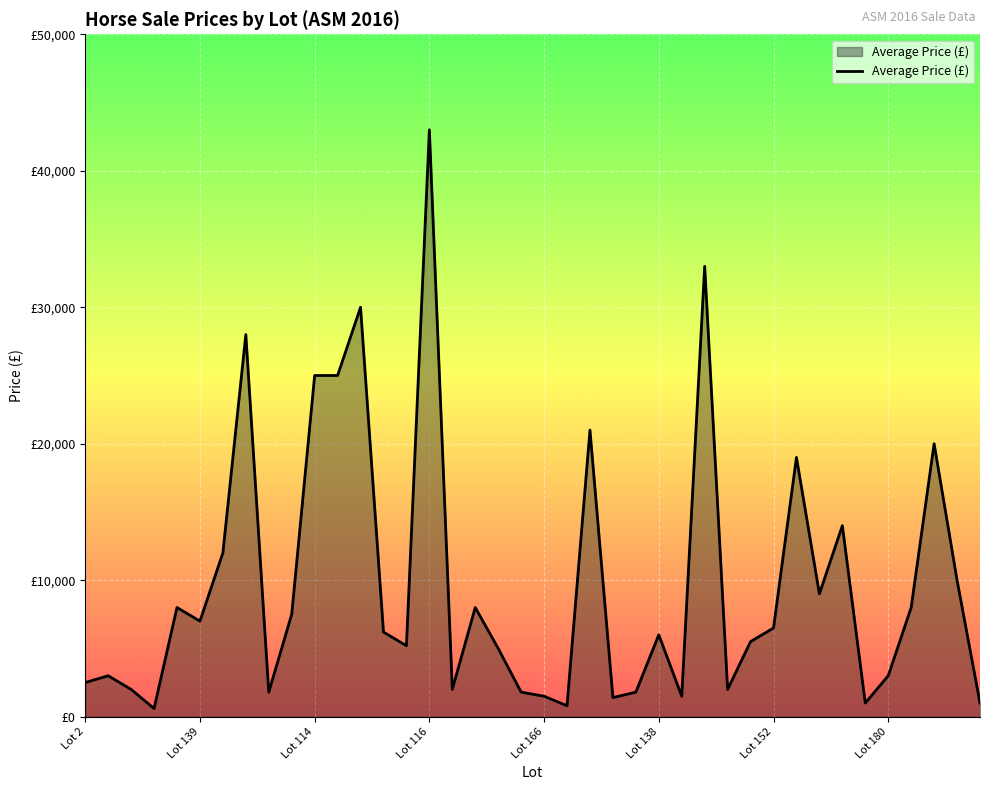

Which label corresponds to the largest value in the chart?

Lot 116